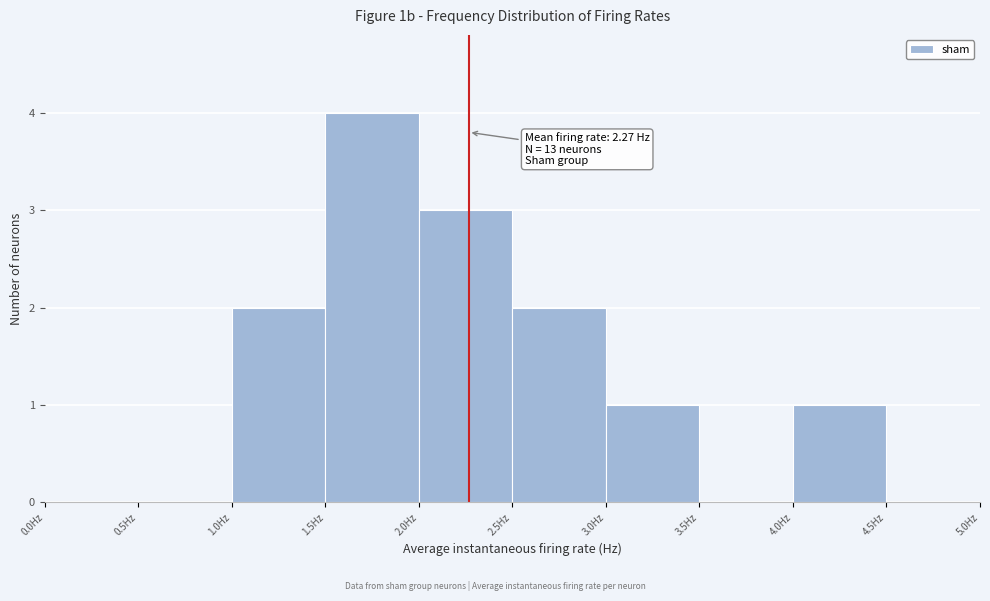

Which range on the x-axis has the tallest bar?

1.5 to 2.0